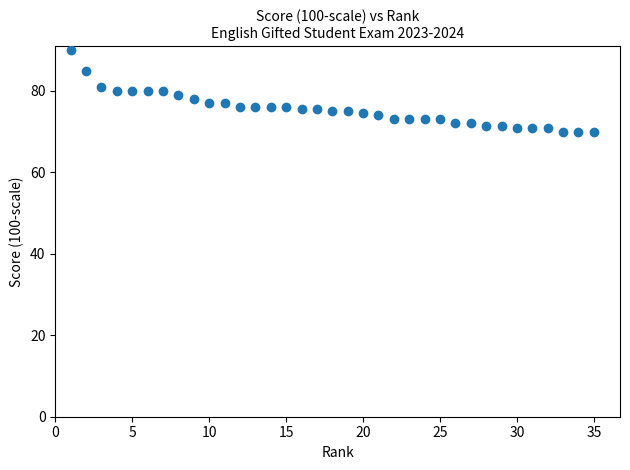

What is the range of X values (max minus min)?

34.0